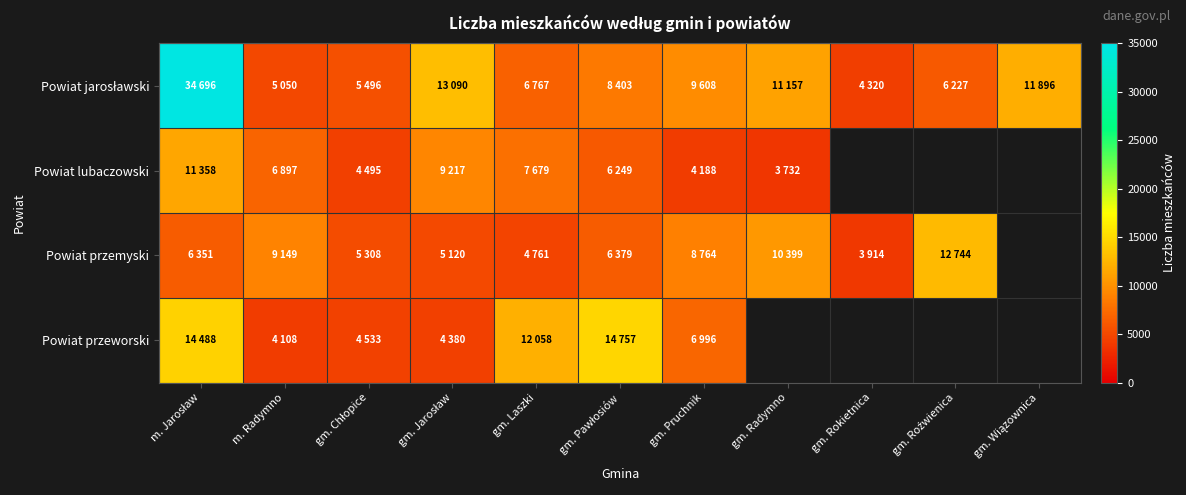

List the series in order of their peak value, lowest first.

Powiat lubaczowski, Powiat przemyski, Powiat przeworski, Powiat jarosławski